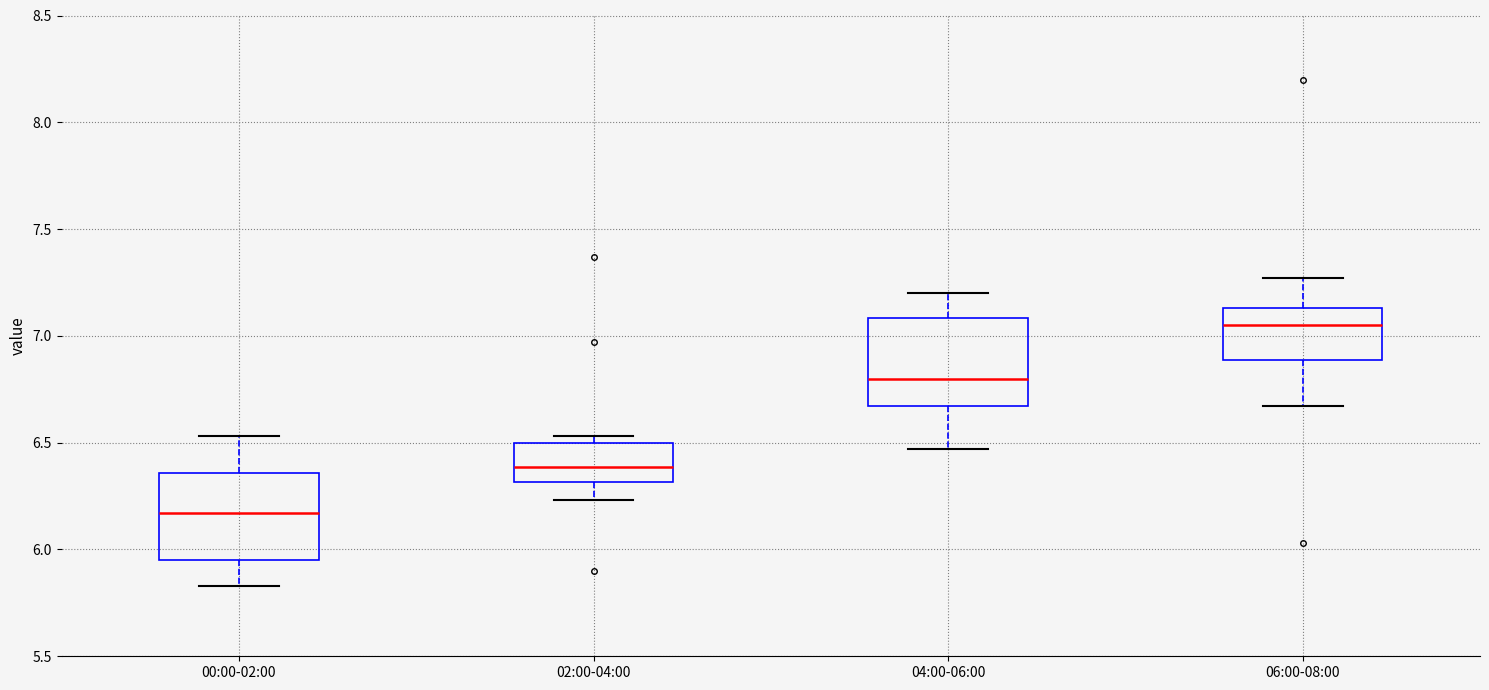

Reading left to right, read every box against the y-axis: the position of its median line, the range the box covers, and the ends of its whiskers. The values are not printed on the chart, so give them approximately, as read against the axis.

00:00-02:00: median 6.15, box 5.95 to 6.35, whiskers 5.85 to 6.55
02:00-04:00: median 6.40, box 6.30 to 6.50, whiskers 6.25 to 6.55
04:00-06:00: median 6.80, box 6.65 to 7.10, whiskers 6.45 to 7.20
06:00-08:00: median 7.05, box 6.90 to 7.15, whiskers 6.65 to 7.25